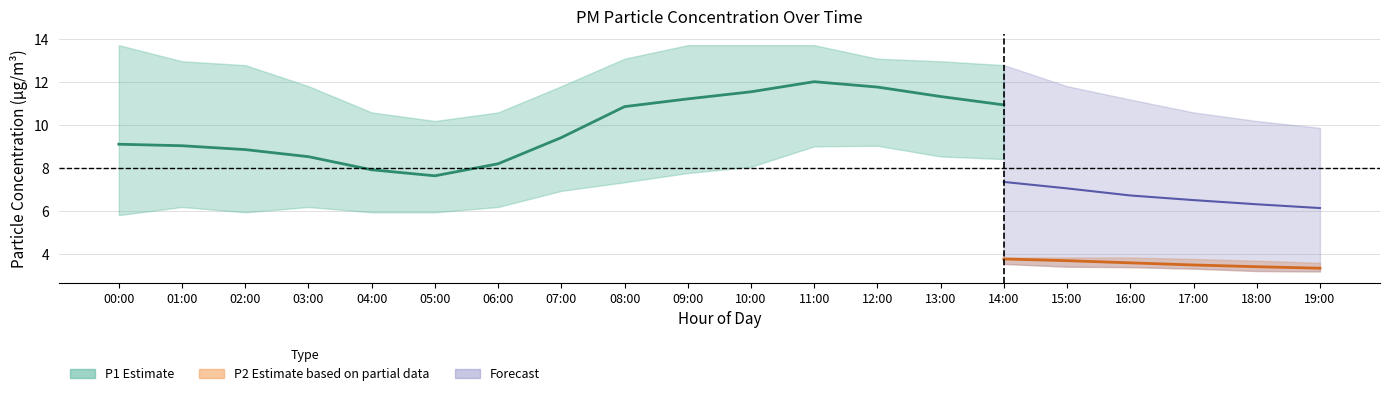

The value of P1_upper at 11:00 is 6.6. True or false?

False